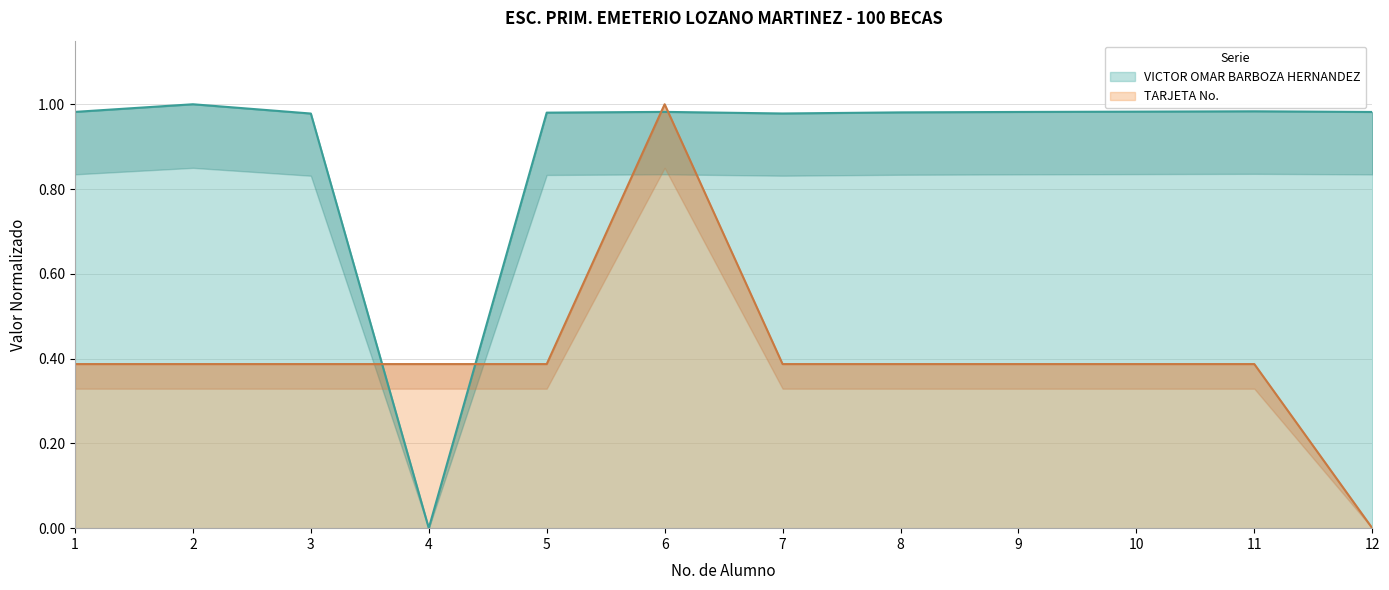

After their last crossing, which series has the higher values: VICTOR OMAR BARBOZA HERNANDEZ or TARJETA No.?

VICTOR OMAR BARBOZA HERNANDEZ